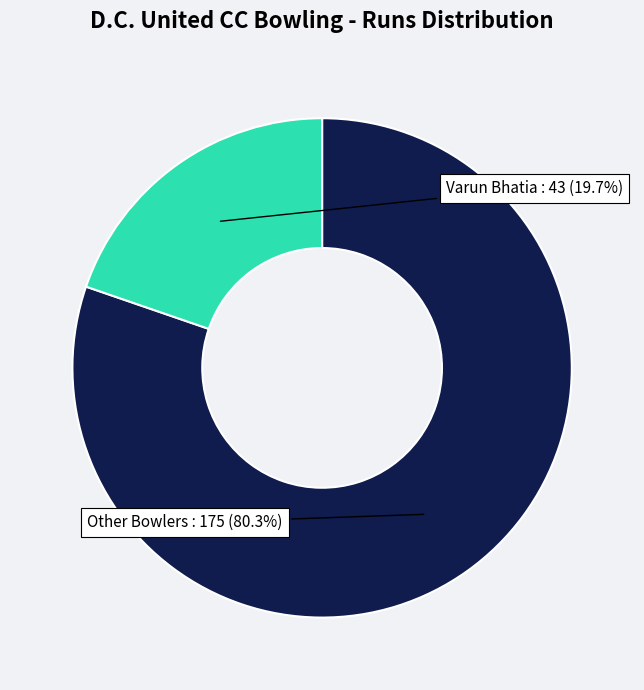

Is there a majority slice in this chart?

Yes